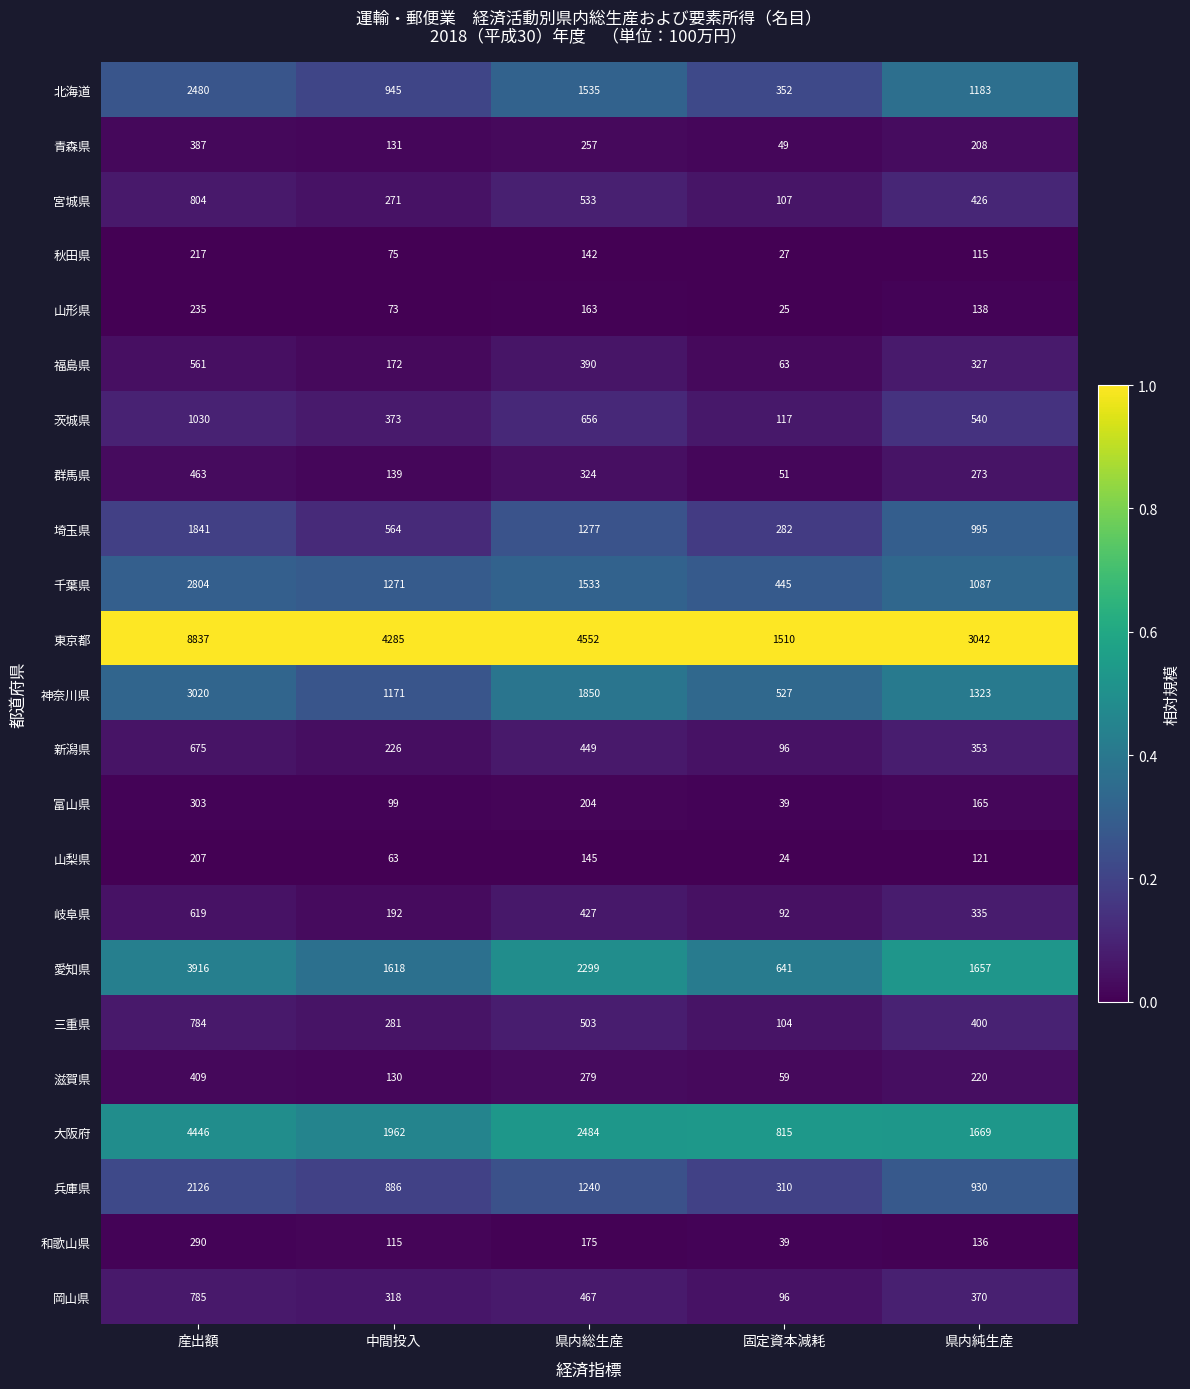

What is the sum of the 群馬県 values at 産出額 and 県内総生産?

787